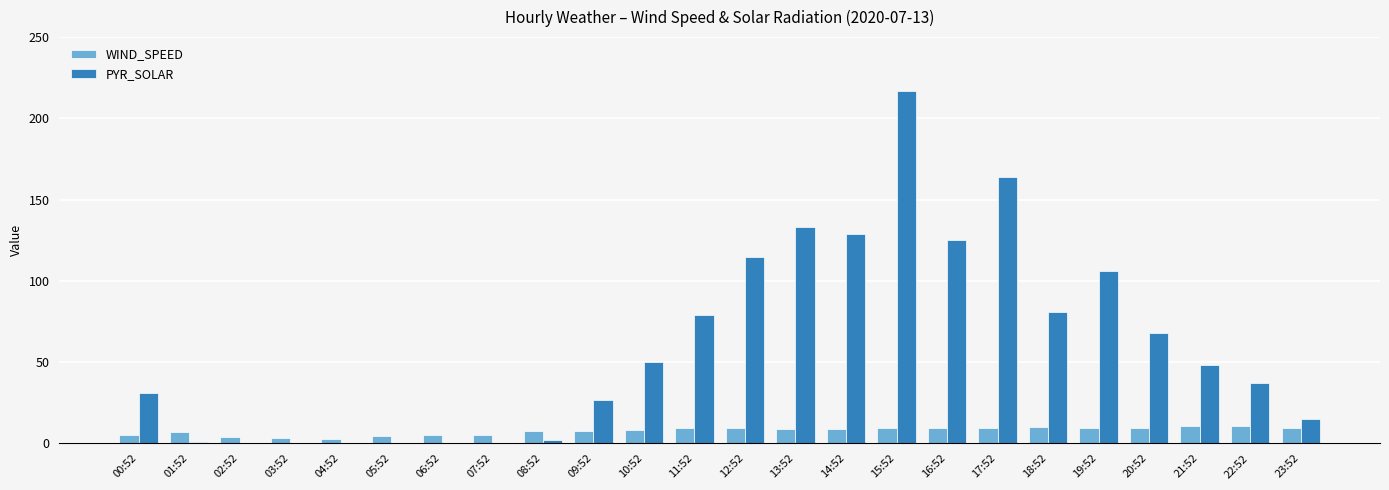

What is the sum of the WIND_SPEED values at 09:52 and 12:52?

17.4